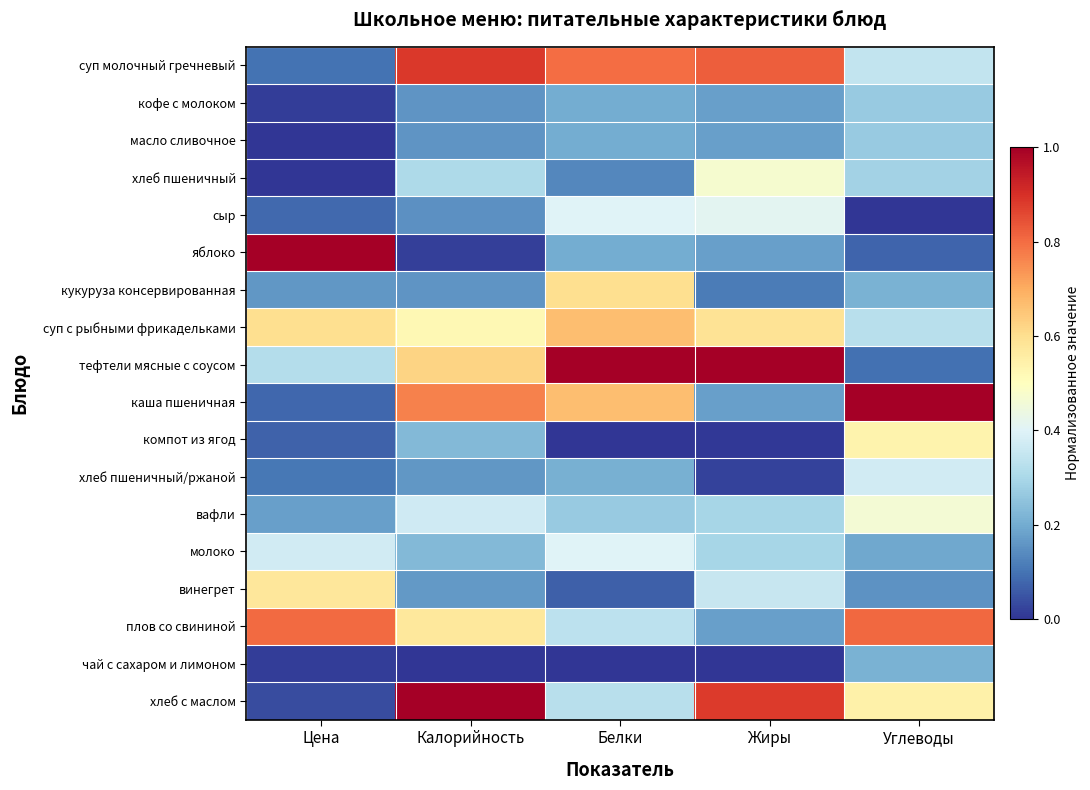

What is the spread (max minus min) of values at Калорийность?

1.0